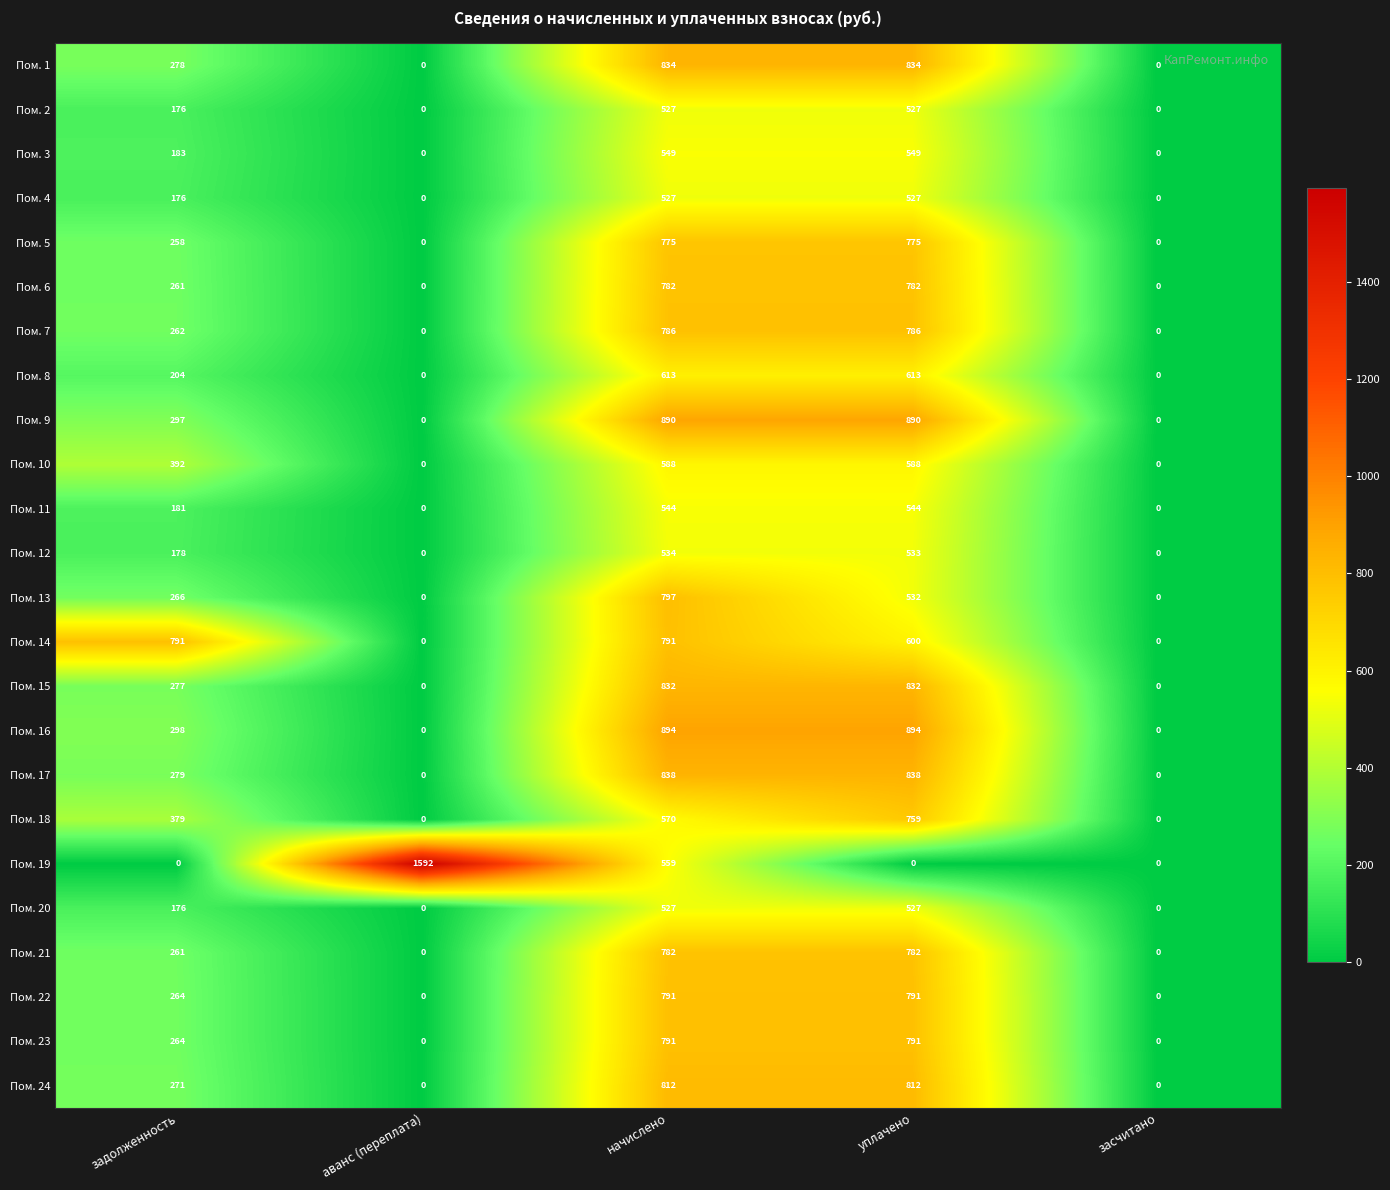

How many values in Пом. 14 are above zero?

3